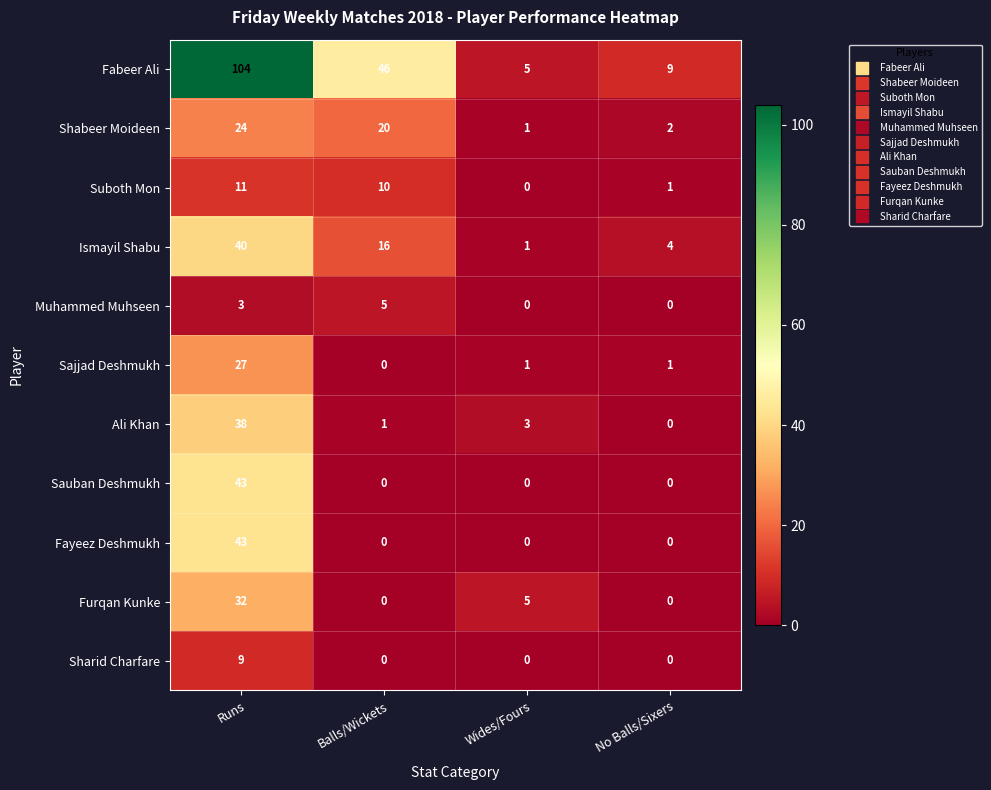

Is the value of Shabeer Moideen at No Balls/Sixers greater than the value of Sauban Deshmukh at Balls/Wickets?

Yes